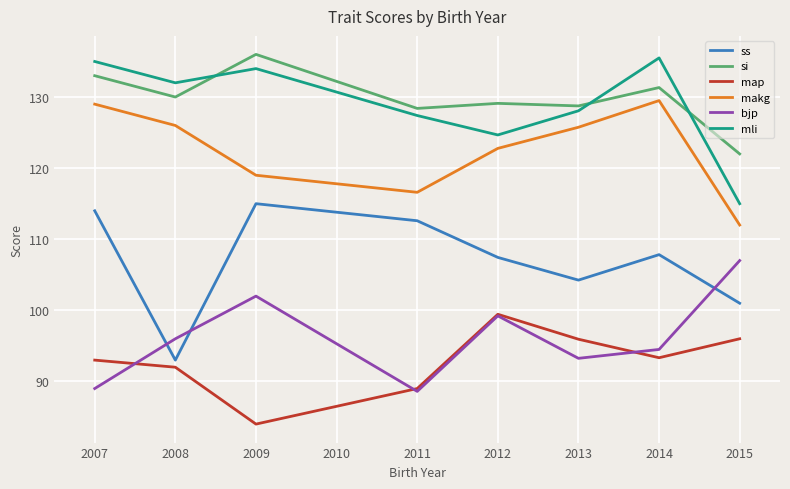

At how many categories does at least one series exceed 96?

8